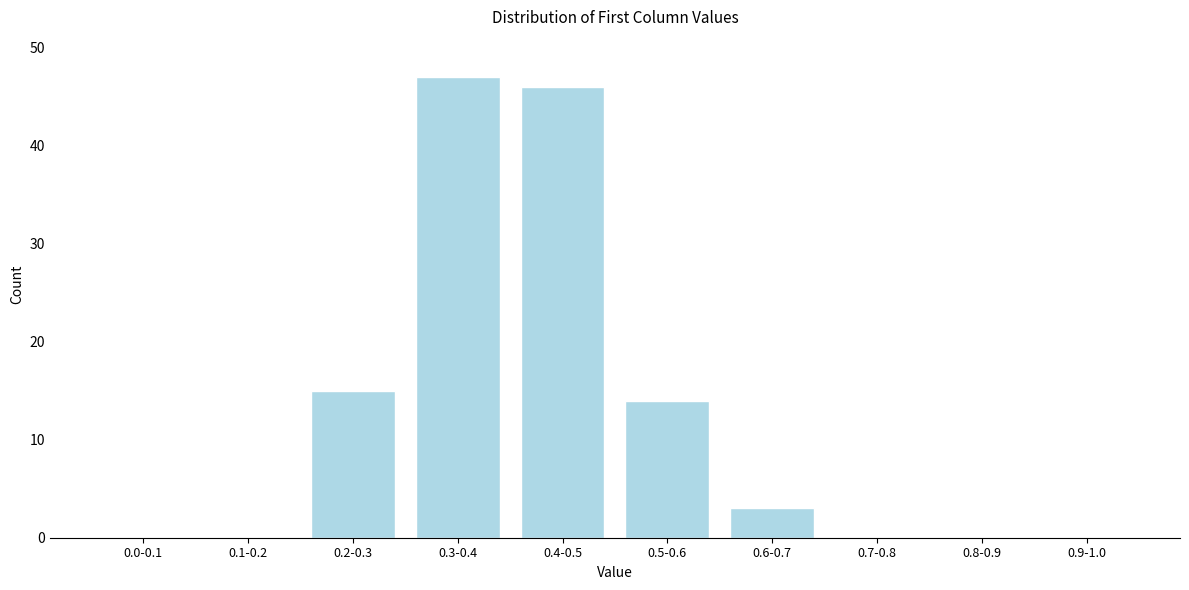

Reading left to right, list all the values displayed in this chart.

0.0-0.1=0	0.1-0.2=0	0.2-0.3=15	0.3-0.4=47	0.4-0.5=46	0.5-0.6=14	0.6-0.7=3	0.7-0.8=0	0.8-0.9=0	0.9-1.0=0